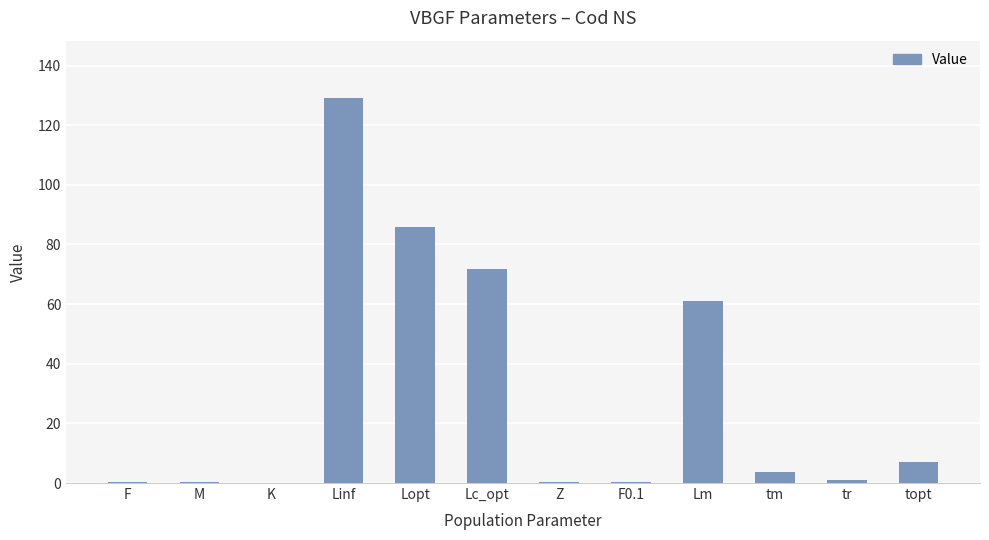

How many data points does each series have?

12